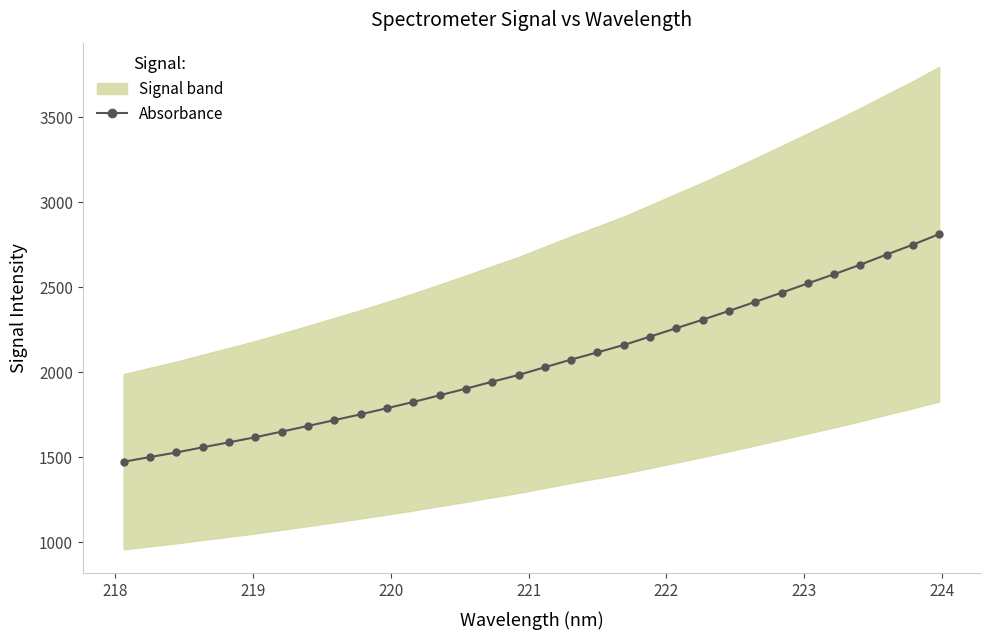

What is the difference between the second highest and minimum values?

1276.8